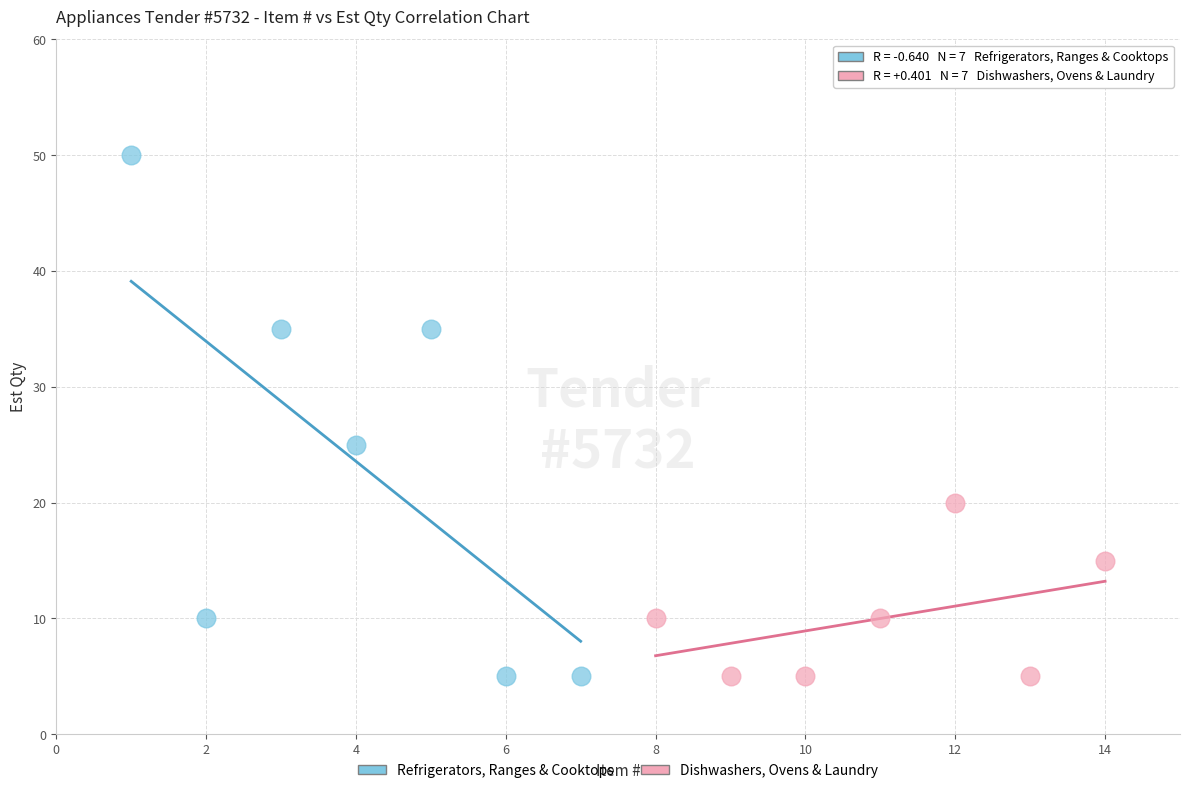

Which series has the largest Y range (max minus min)?

Refrigerators, Ranges & Cooktops